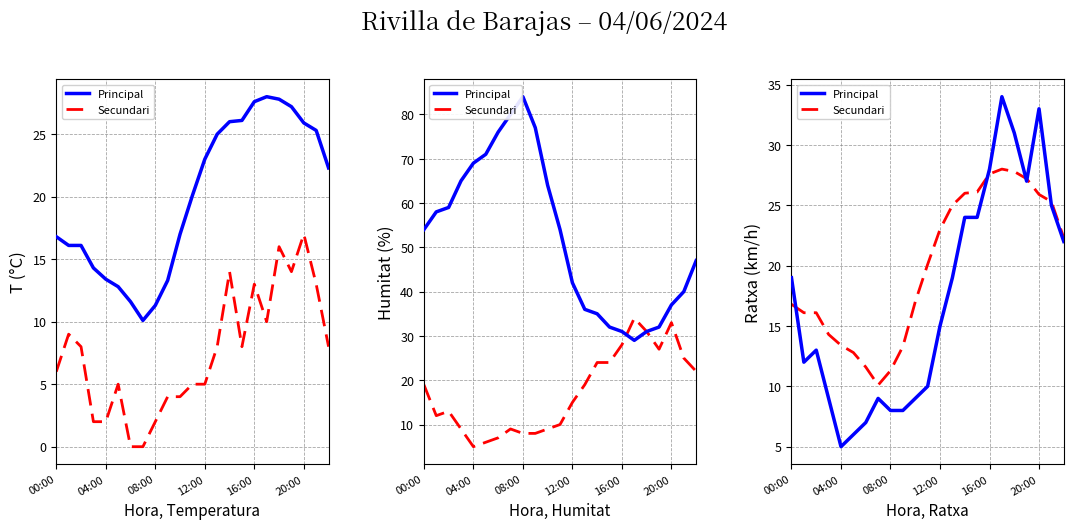

The Temperatura/Humitat/Ratxa series shows 27.0 at 19. True or false?

True